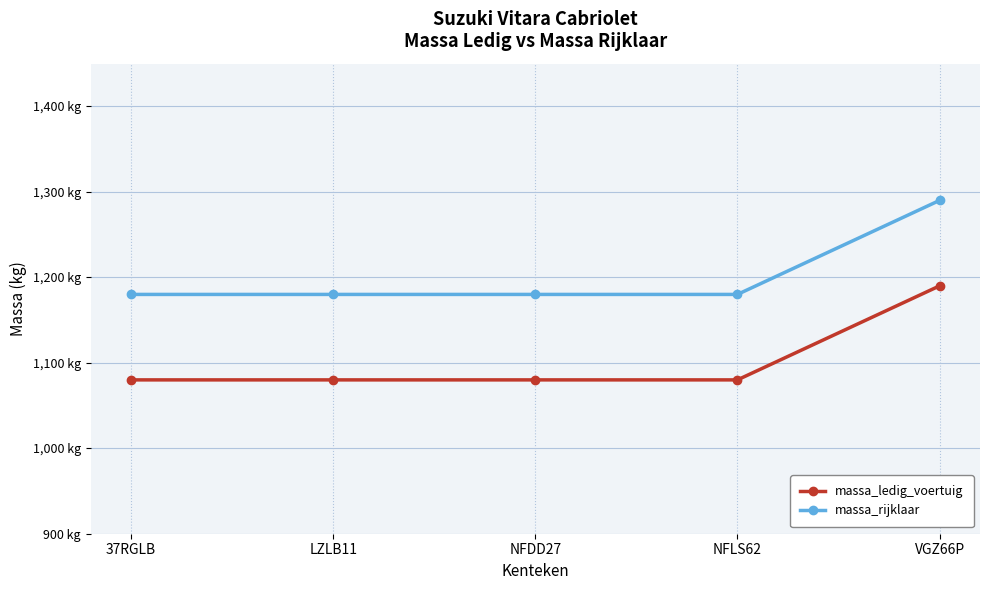

True or false: massa_rijklaar and massa_ledig_voertuig cross at least once.

False